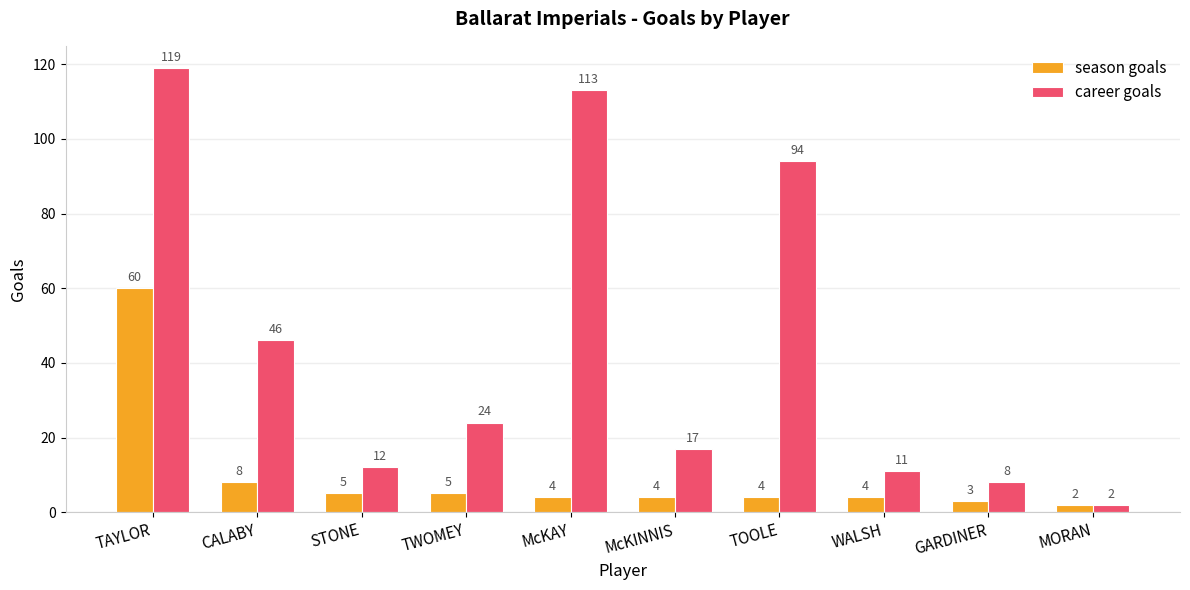

What position from the left is WALSH?

8